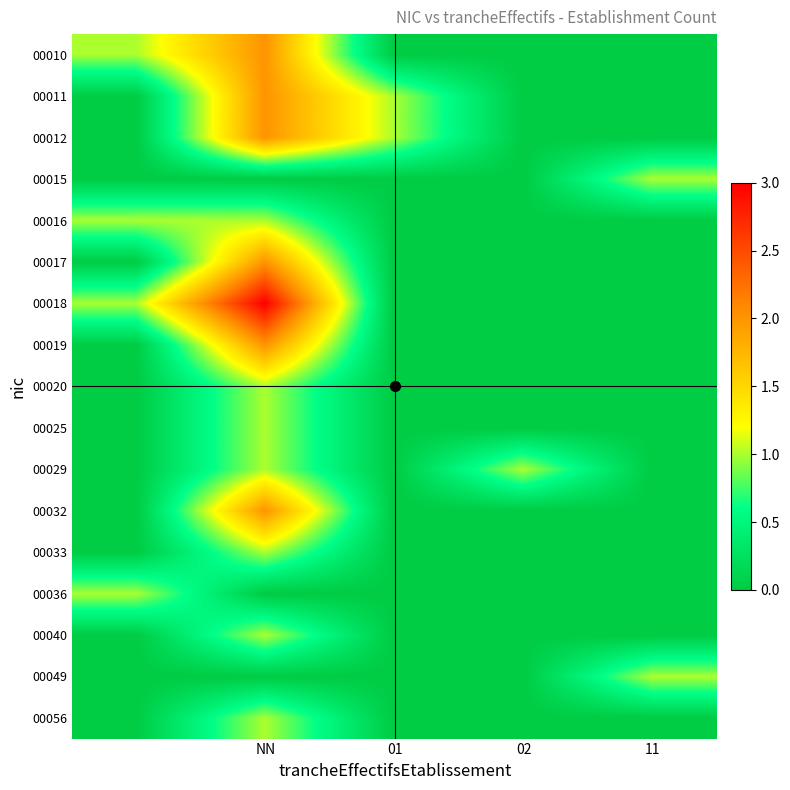

Reading left to right, list all the values displayed in this chart.

00010: 1	2	0	0	0
00011: 0	2	1	0	0
00012: 0	2	1	0	0
00015: 0	0	0	0	1
00016: 1	1	0	0	0
00017: 0	2	0	0	0
00018: 1	3	0	0	0
00019: 0	2	0	0	0
00020: 0	1	0	0	0
00025: 0	1	0	0	0
00029: 0	1	0	1	0
00032: 0	2	0	0	0
00033: 0	1	0	0	0
00036: 1	0	0	0	0
00040: 0	1	0	0	0
00049: 0	0	0	0	1
00056: 0	1	0	0	0